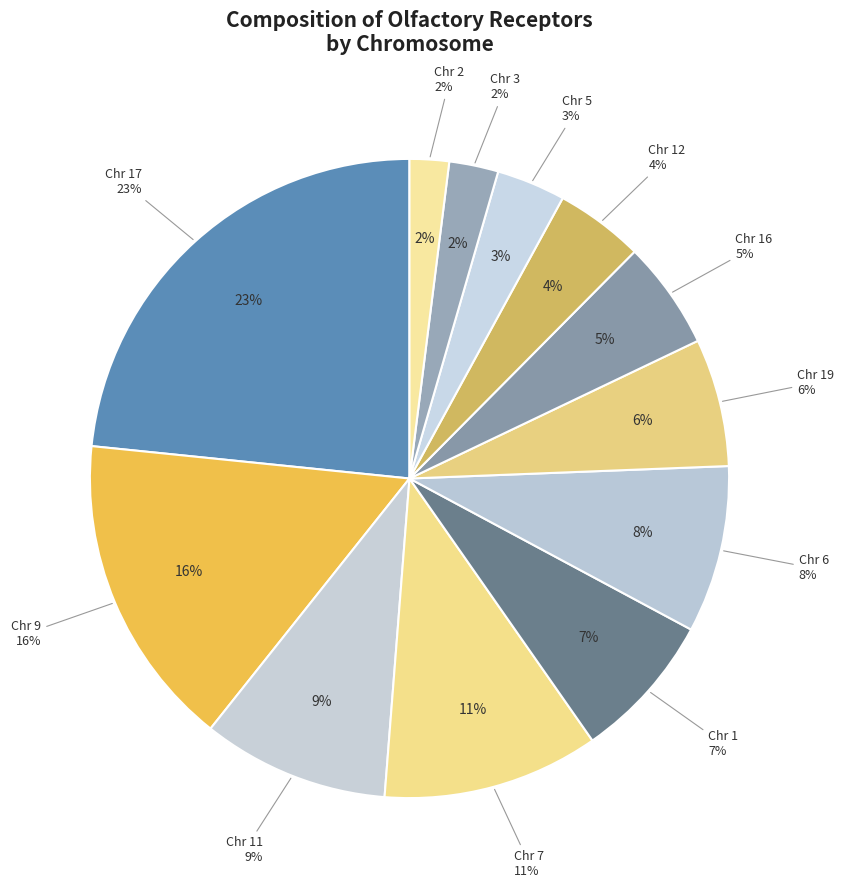

What is the ratio of the value at 11 to the value at 5?

3.1